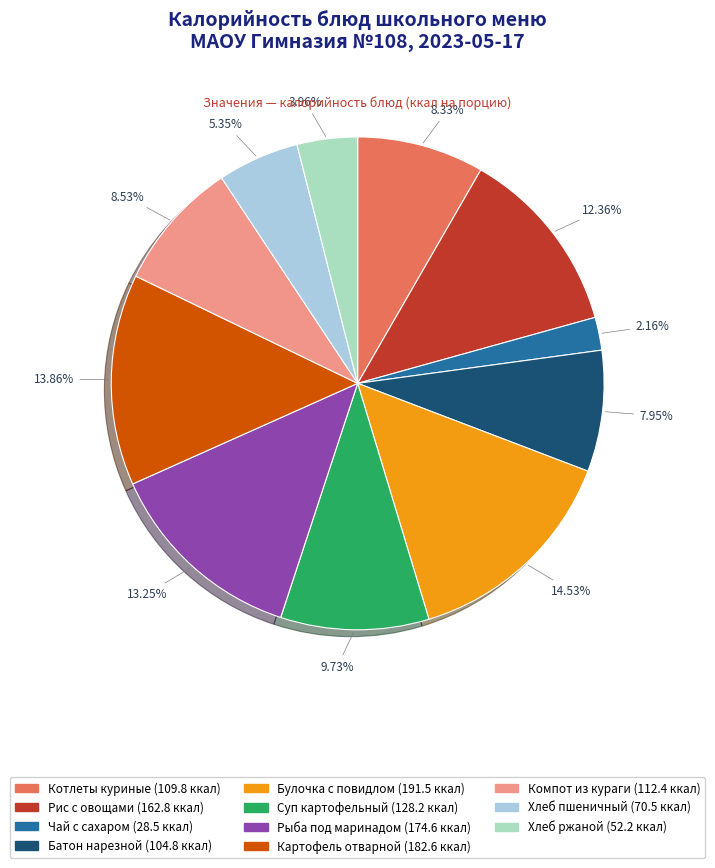

Is there any slice that represents more than half of the pie?

No